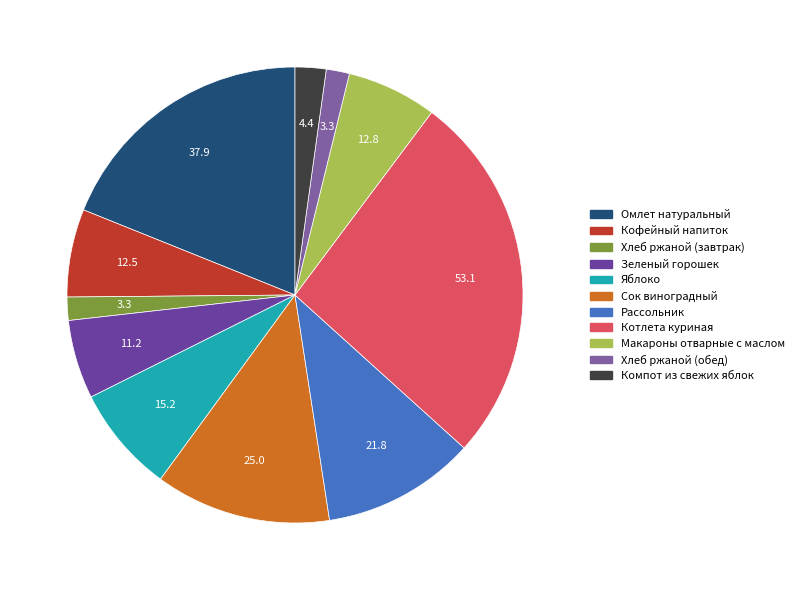

Does any single category account for the majority?

No